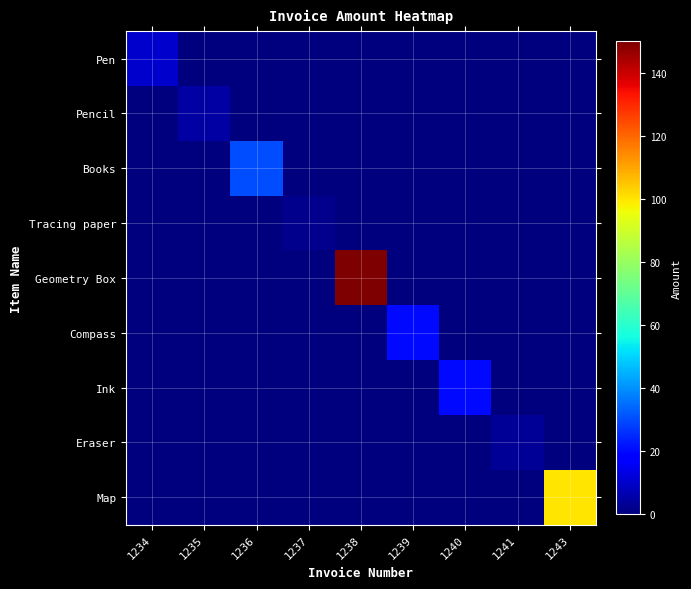

Between 1234 and 1235, which series saw the biggest shift?

Pen